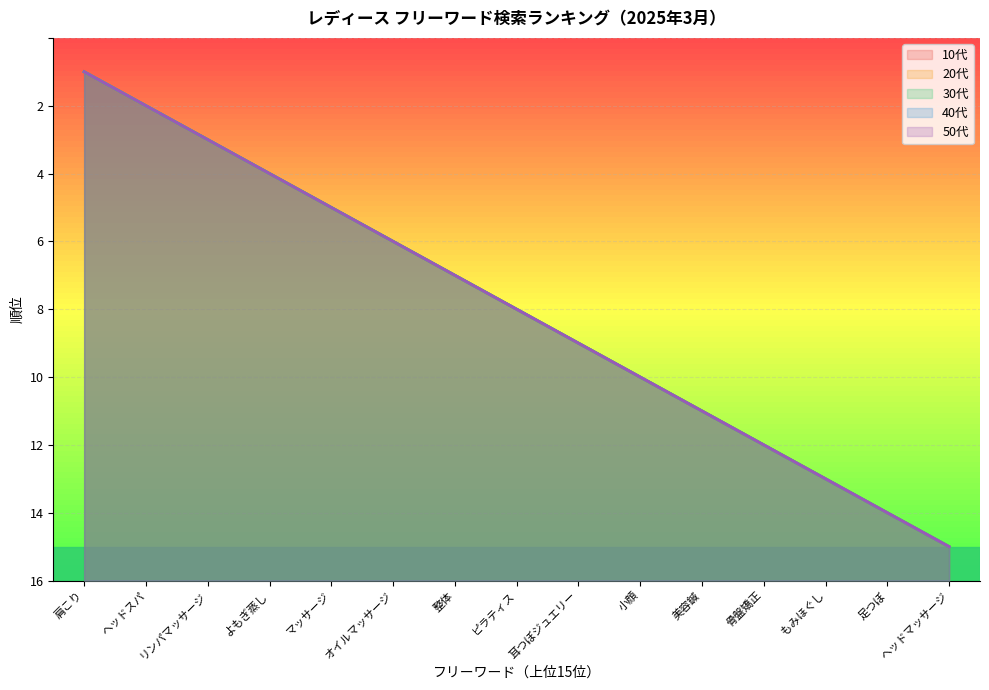

What is the difference between the maximum and minimum values in the 10代 series?

14